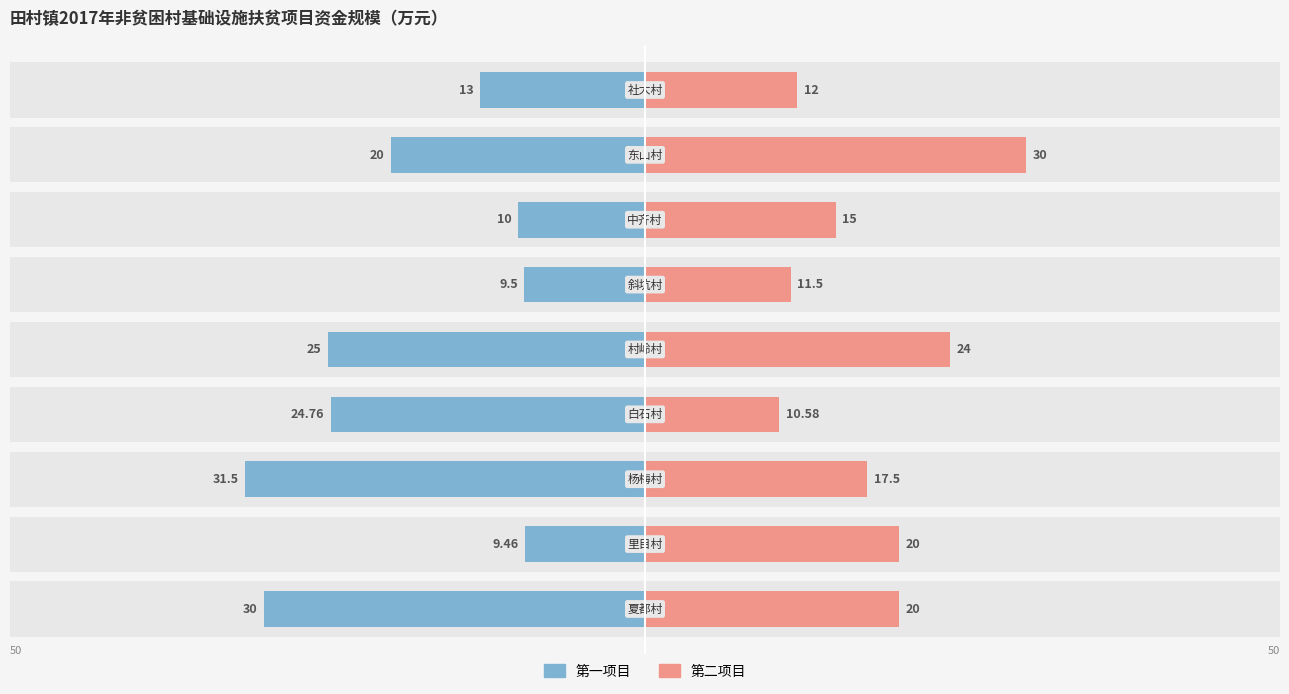

Which series has the widest spread of values?

第一项目